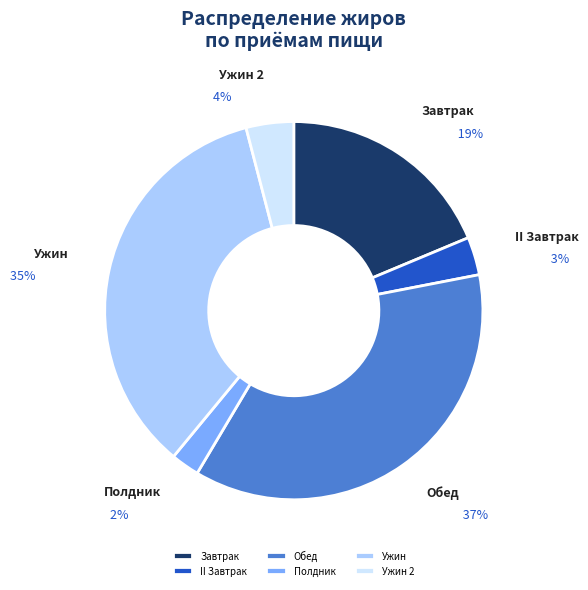

Between II Завтрак and Ужин, which is larger?

Ужин